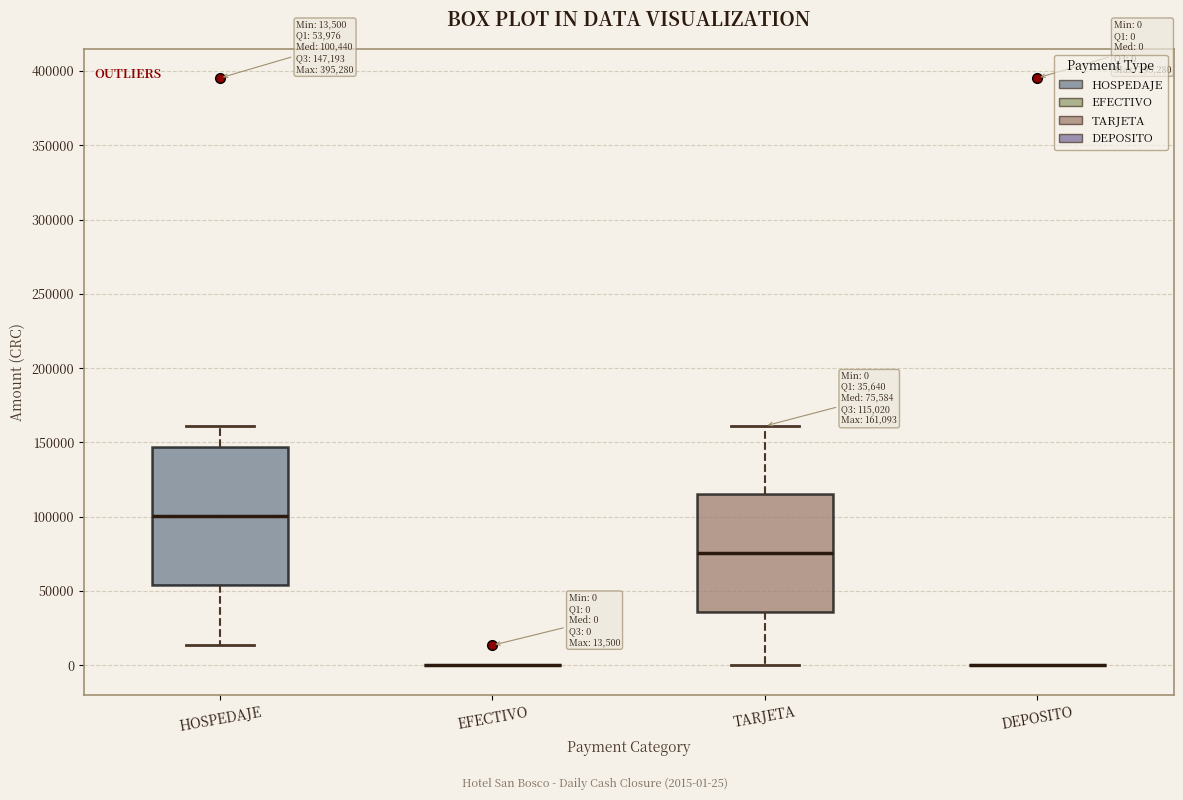

Comparing the boxes themselves (not the whiskers), which one is the tallest?

HOSPEDAJE